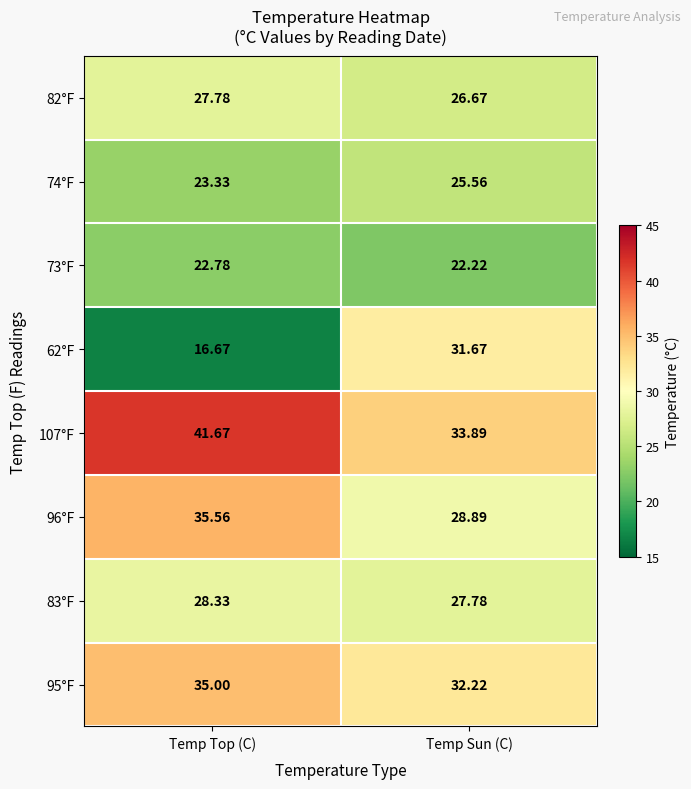

At which label is 82°F closest to 27?

Temp Sun (C)